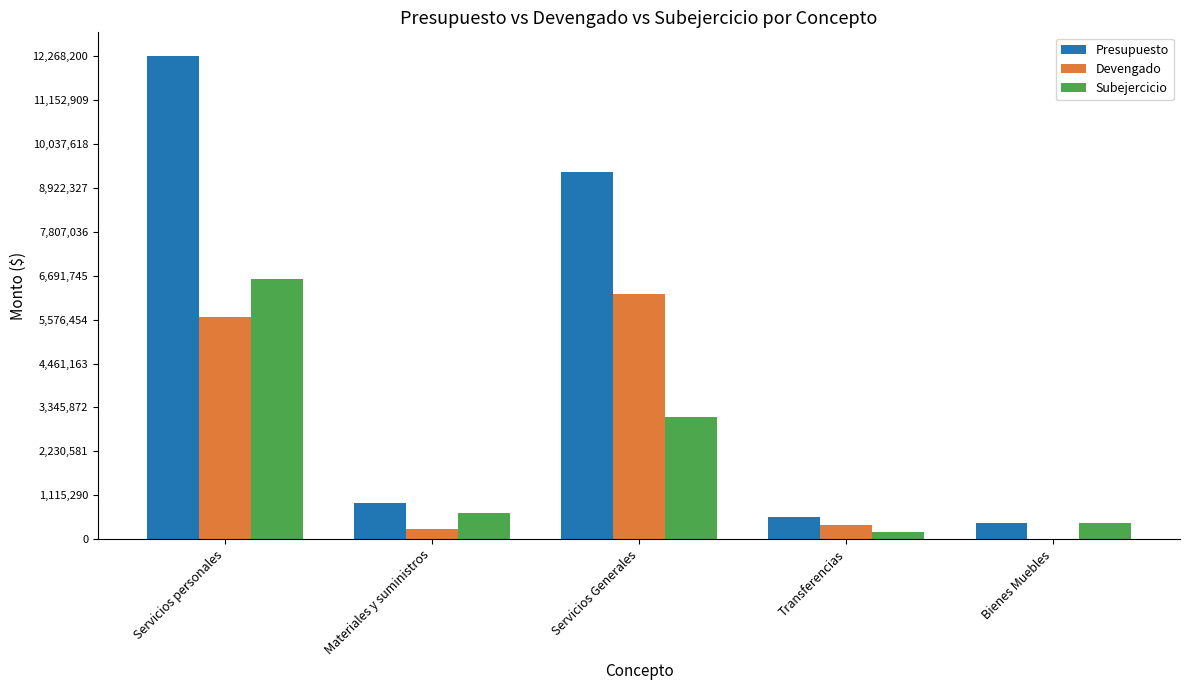

What value does the Devengado series have at Transferencias?

364181.0